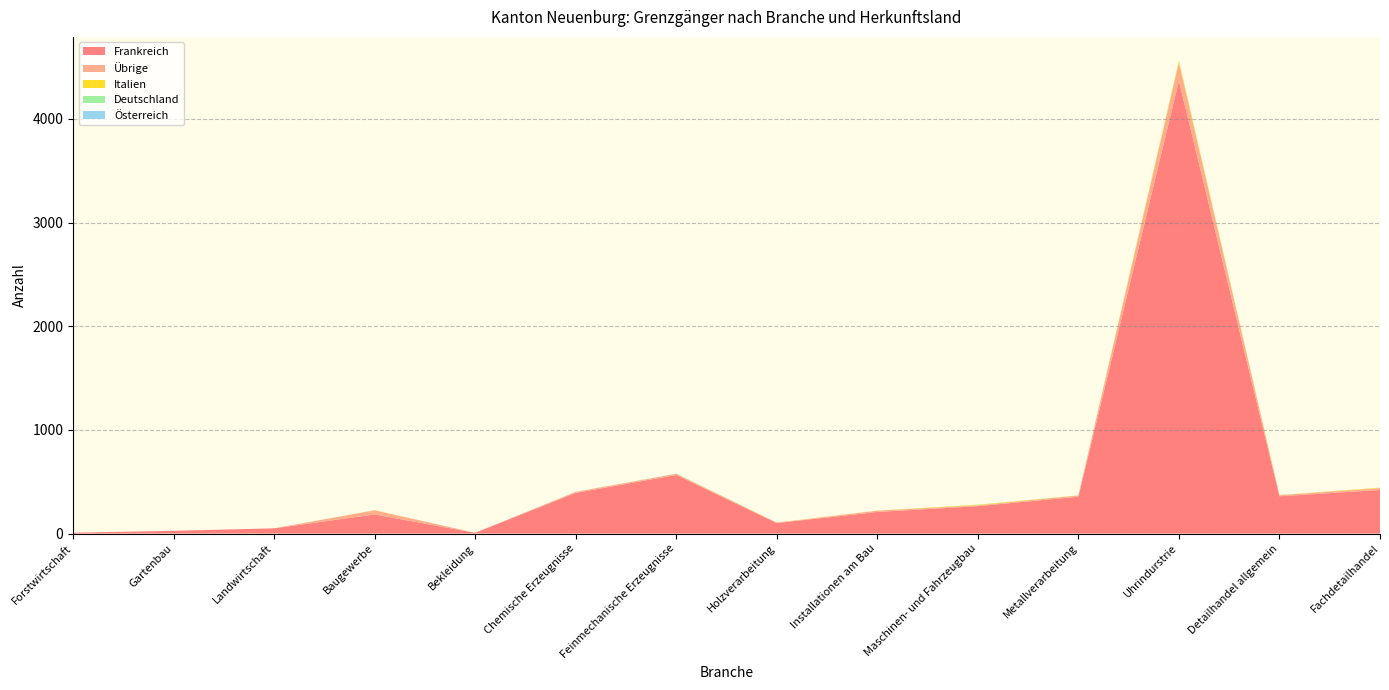

Reading left to right, what are all the values shown in this chart?

Frankreich: 8	26	50	184	7	392	565	101	208	264	355	4367	359	420
Übrige: 0	0	0	40	0	10	11	4	12	8	12	178	11	18
Italien: 0	0	0	1	0	0	0	1	1	5	1	16	1	4
Deutschland: 0	0	0	0	0	0	3	0	0	2	1	1	1	1
Österreich: 0	0	0	0	0	0	0	0	0	0	0	1	0	0